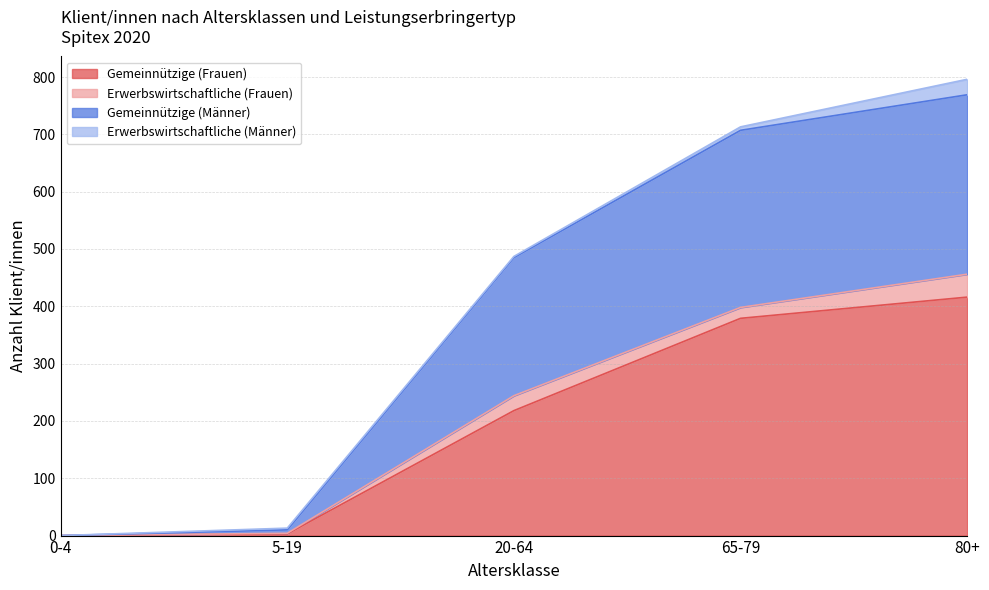

Rank the categories by Gemeinnützige (Männer) value from highest to lowest.

80+, 65-79, 20-64, 5-19, 0-4